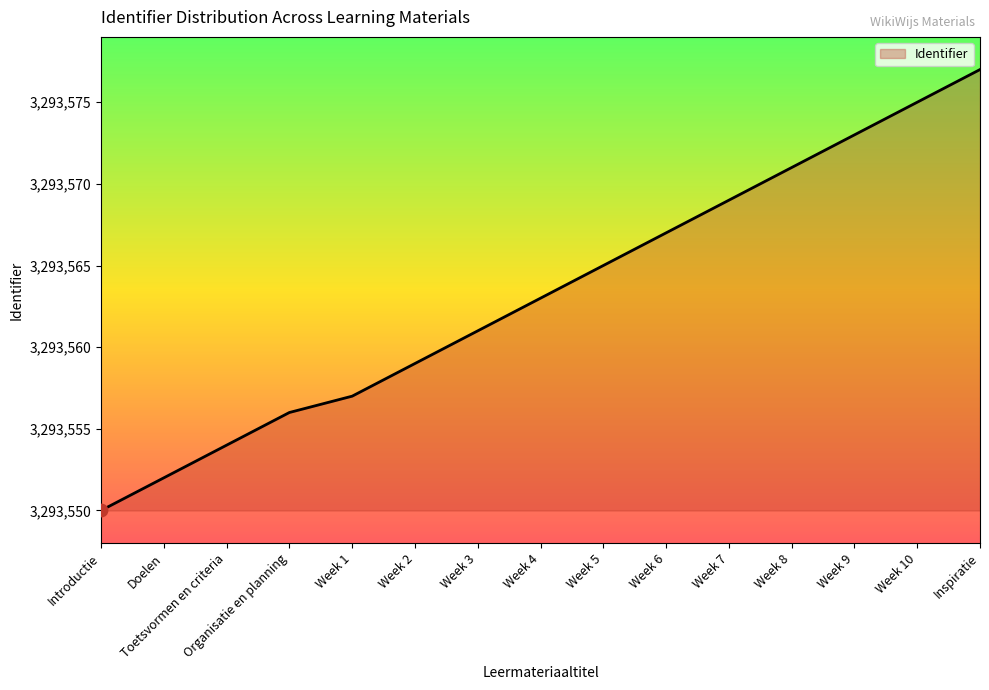

Which has a higher value, Week 8 or Week 2?

Week 8